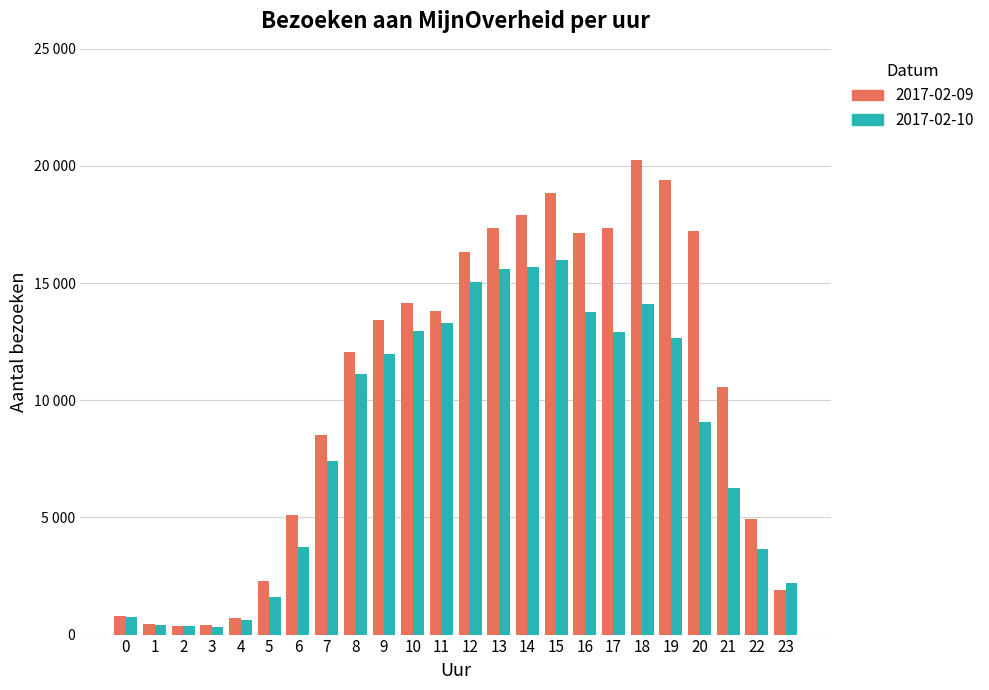

What is the smallest value displayed?

318